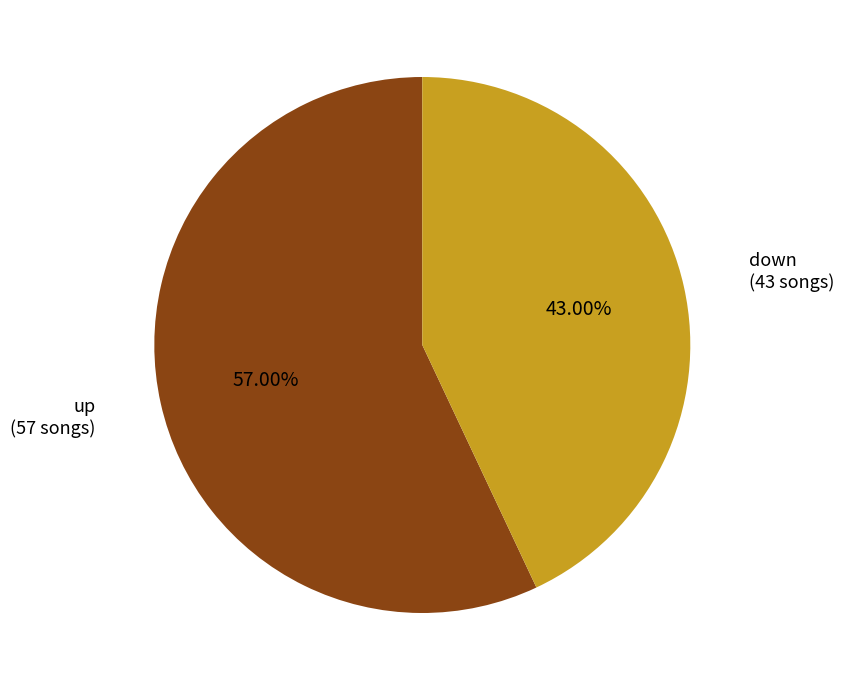

Is the sum of down and up greater than half?

Yes